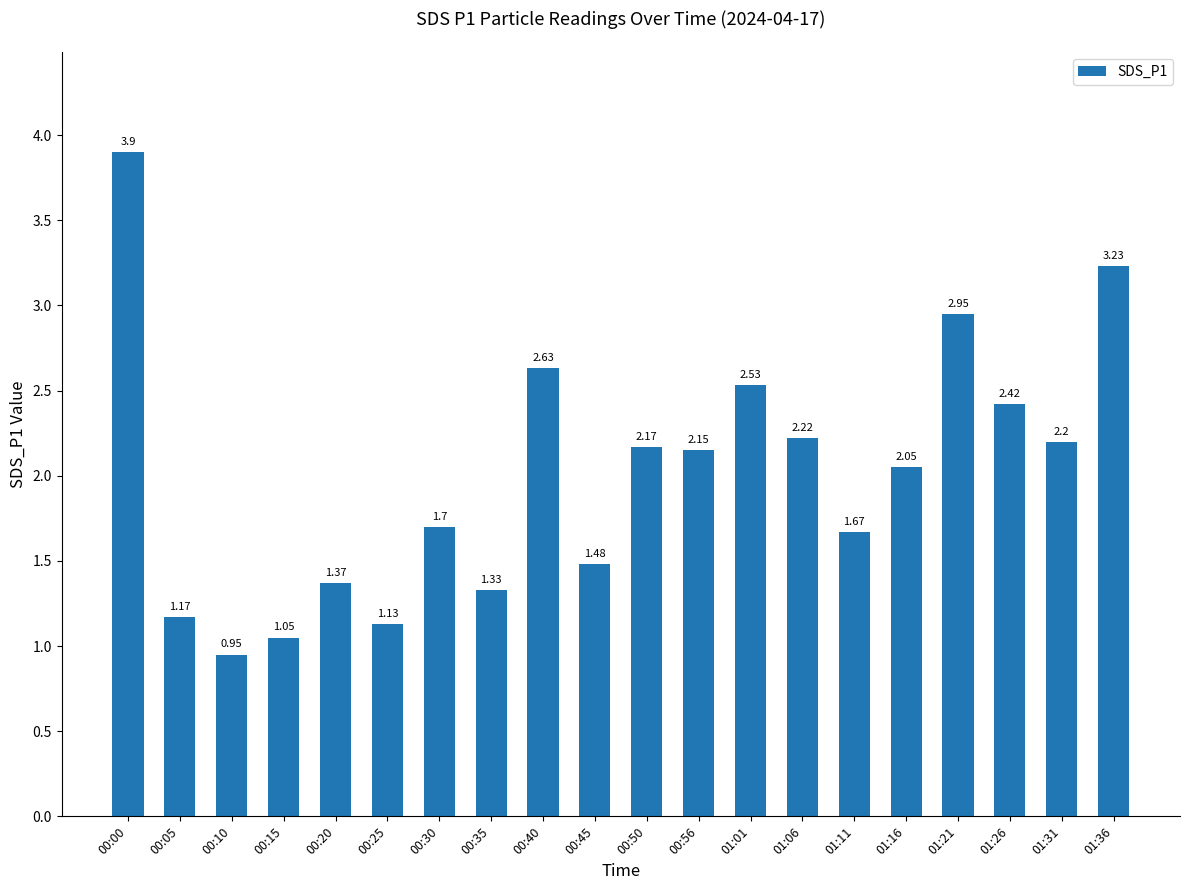

Rank the categories by value from highest to lowest.

00:00, 01:36, 01:21, 00:40, 01:01, 01:26, 01:06, 01:31, 00:50, 00:56, 01:16, 00:30, 01:11, 00:45, 00:20, 00:35, 00:05, 00:25, 00:15, 00:10